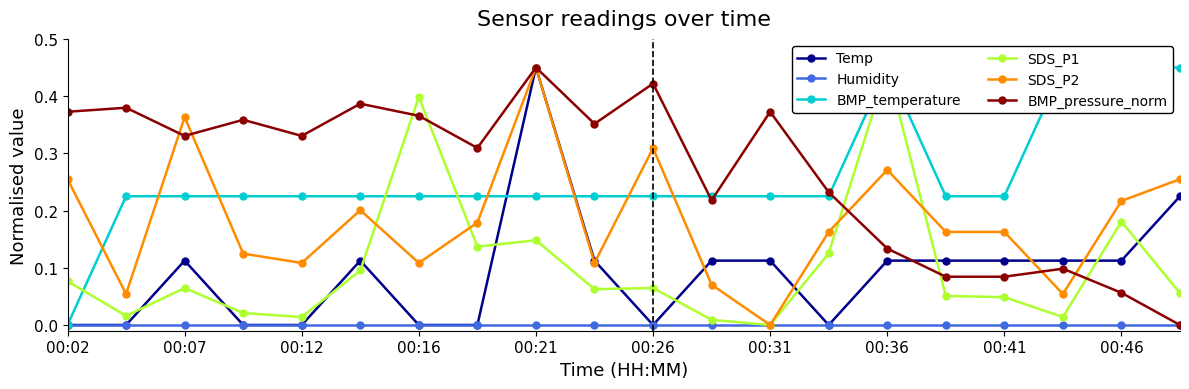

List the series in order of their peak value, lowest first.

Humidity, Temp, BMP_temperature, SDS_P1, SDS_P2, BMP_pressure_norm